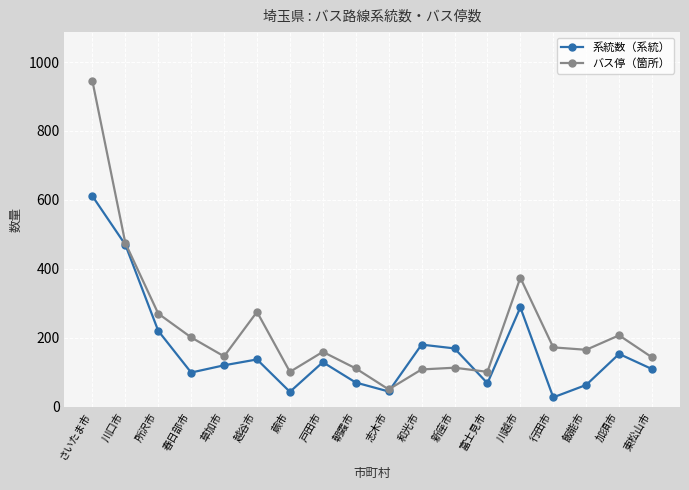

True or false: 系統数（系統） and バス停（箇所） intersect in this chart.

True